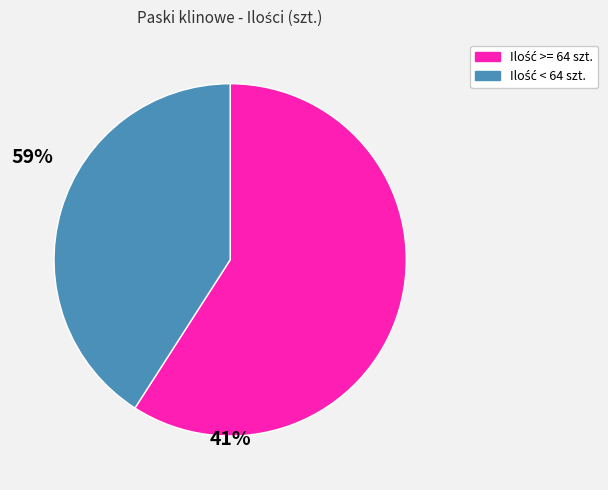

Is there a majority slice in this chart?

Yes